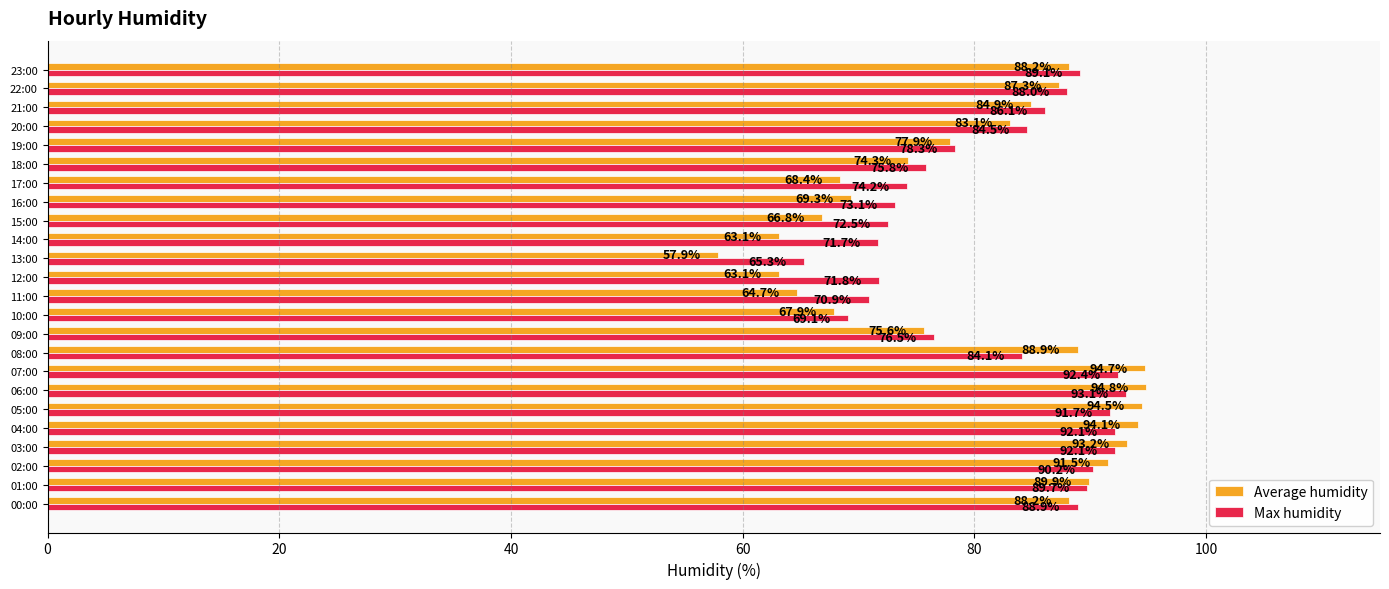

Which label corresponds to the smallest value in the chart?

13:00